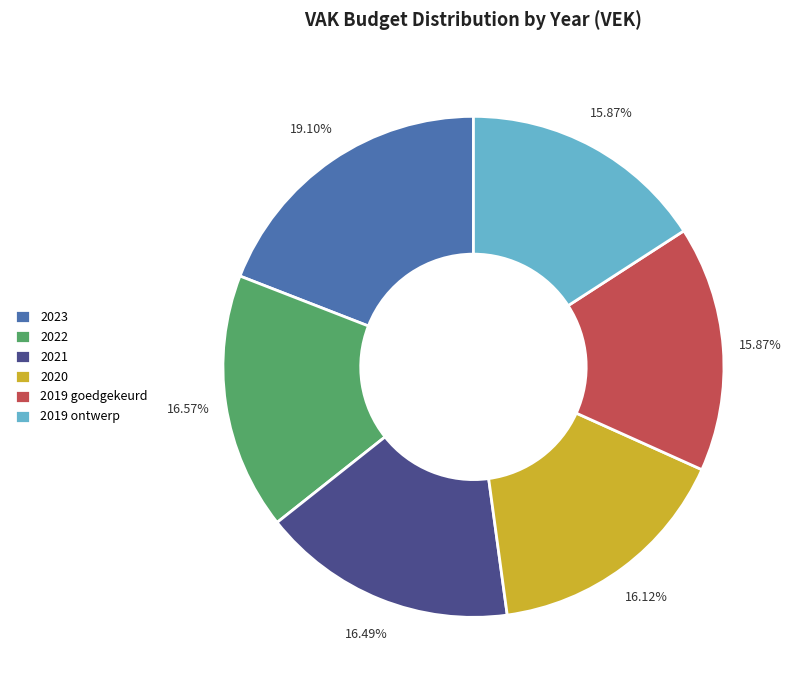

Count the number of slices in the pie.

6